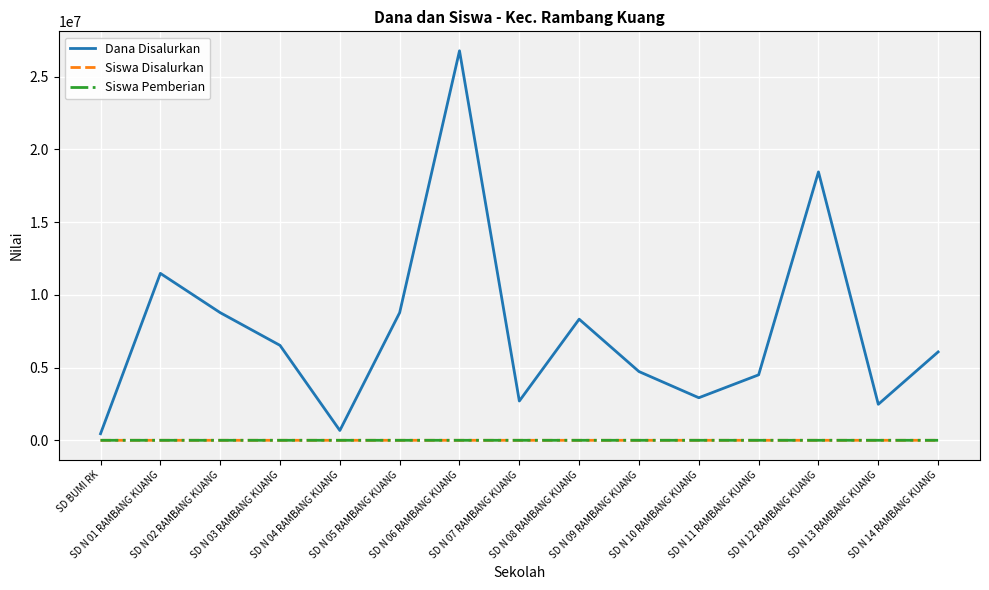

Reading left to right, transcribe all the data shown in this chart.

Dana Disalurkan: 450000	11475000	8775000	6525000	675000	8775000	26775000	2700000	8325000	4725000	2925000	4500000	18450000	2475000	6075000
Siswa Disalurkan: 2	30	21	18	2	20	67	9	22	17	7	11	46	9	17
Siswa Pemberian: 2	30	21	18	2	20	67	9	22	17	7	11	46	9	17